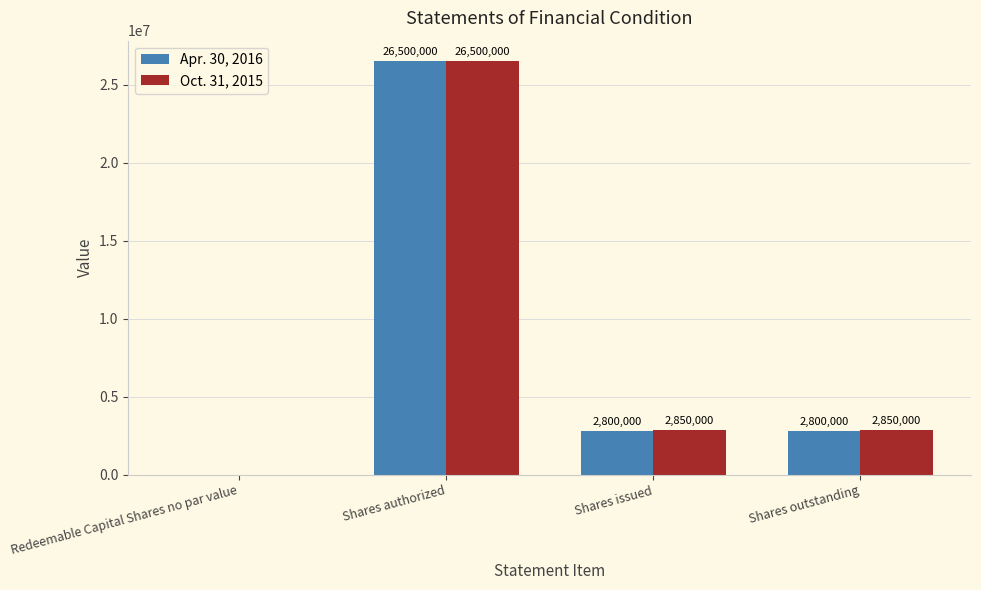

The Oct. 31, 2015 series shows 1980074 at Shares outstanding. True or false?

False